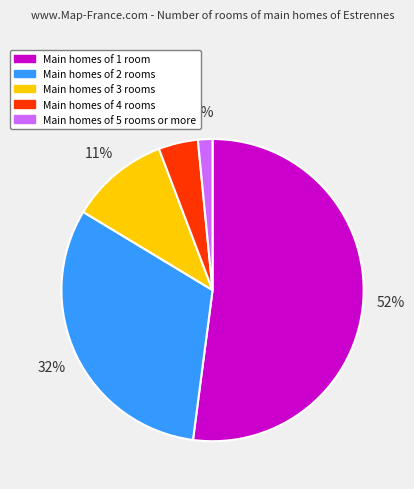

Does any single category account for the majority?

Yes